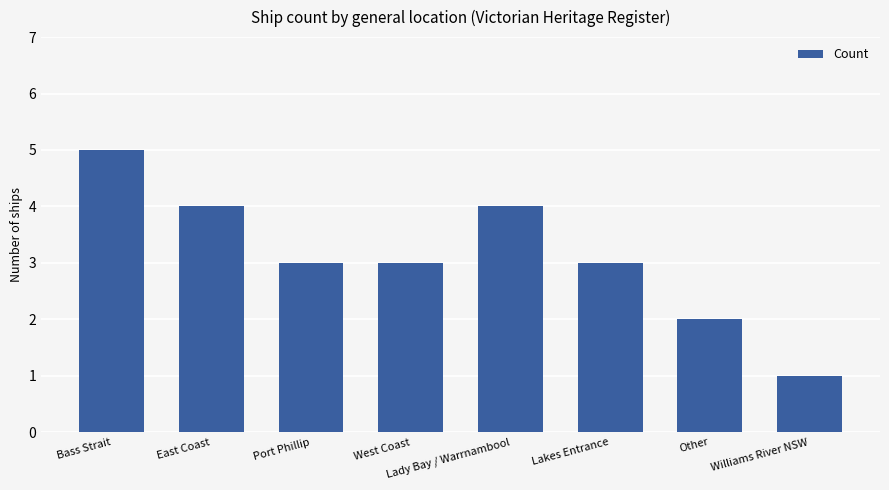

What position from the left is Lakes Entrance?

6